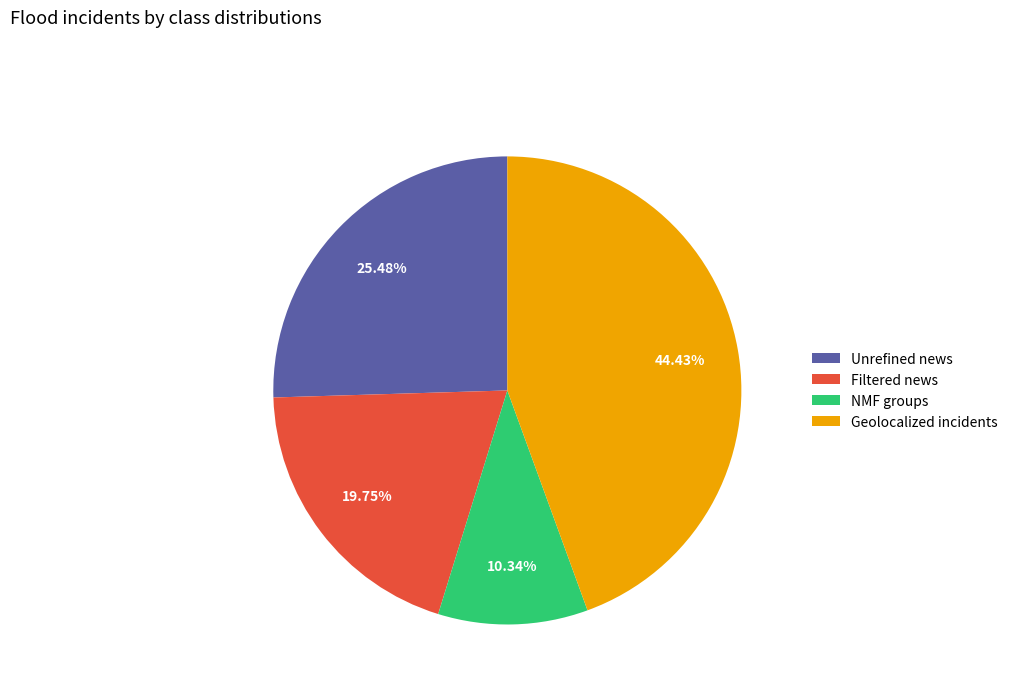

To the nearest percent, what percentage of the pie is Filtered news?

20%